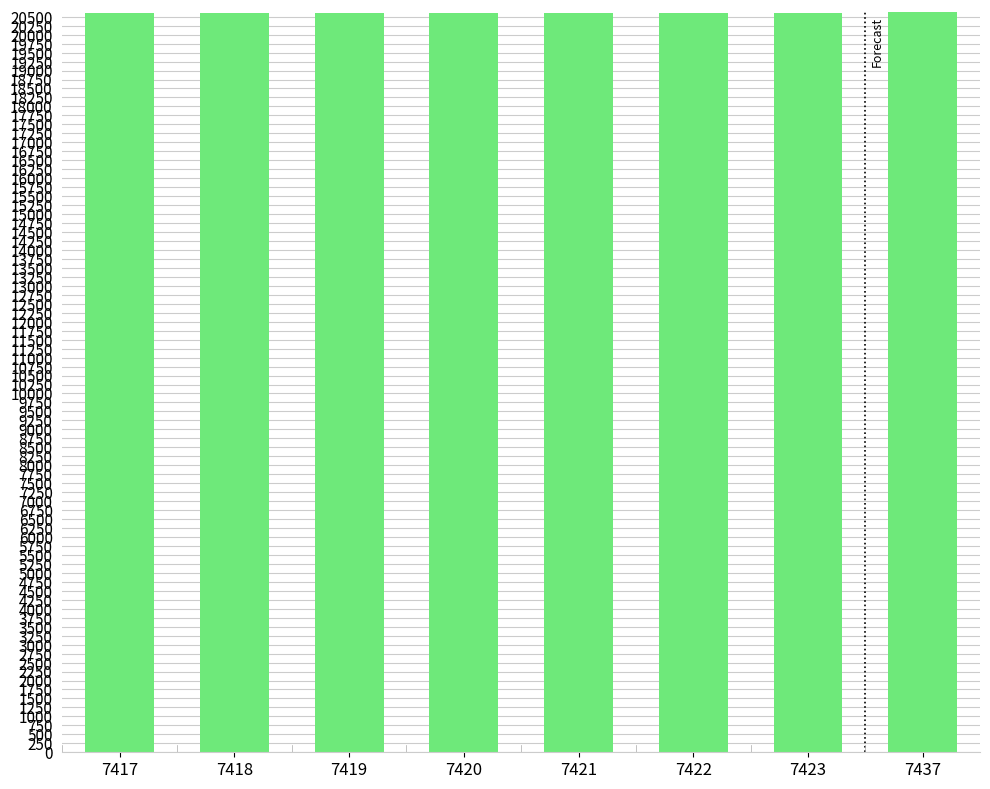

What is the value of the 7th bar from the left?

20613